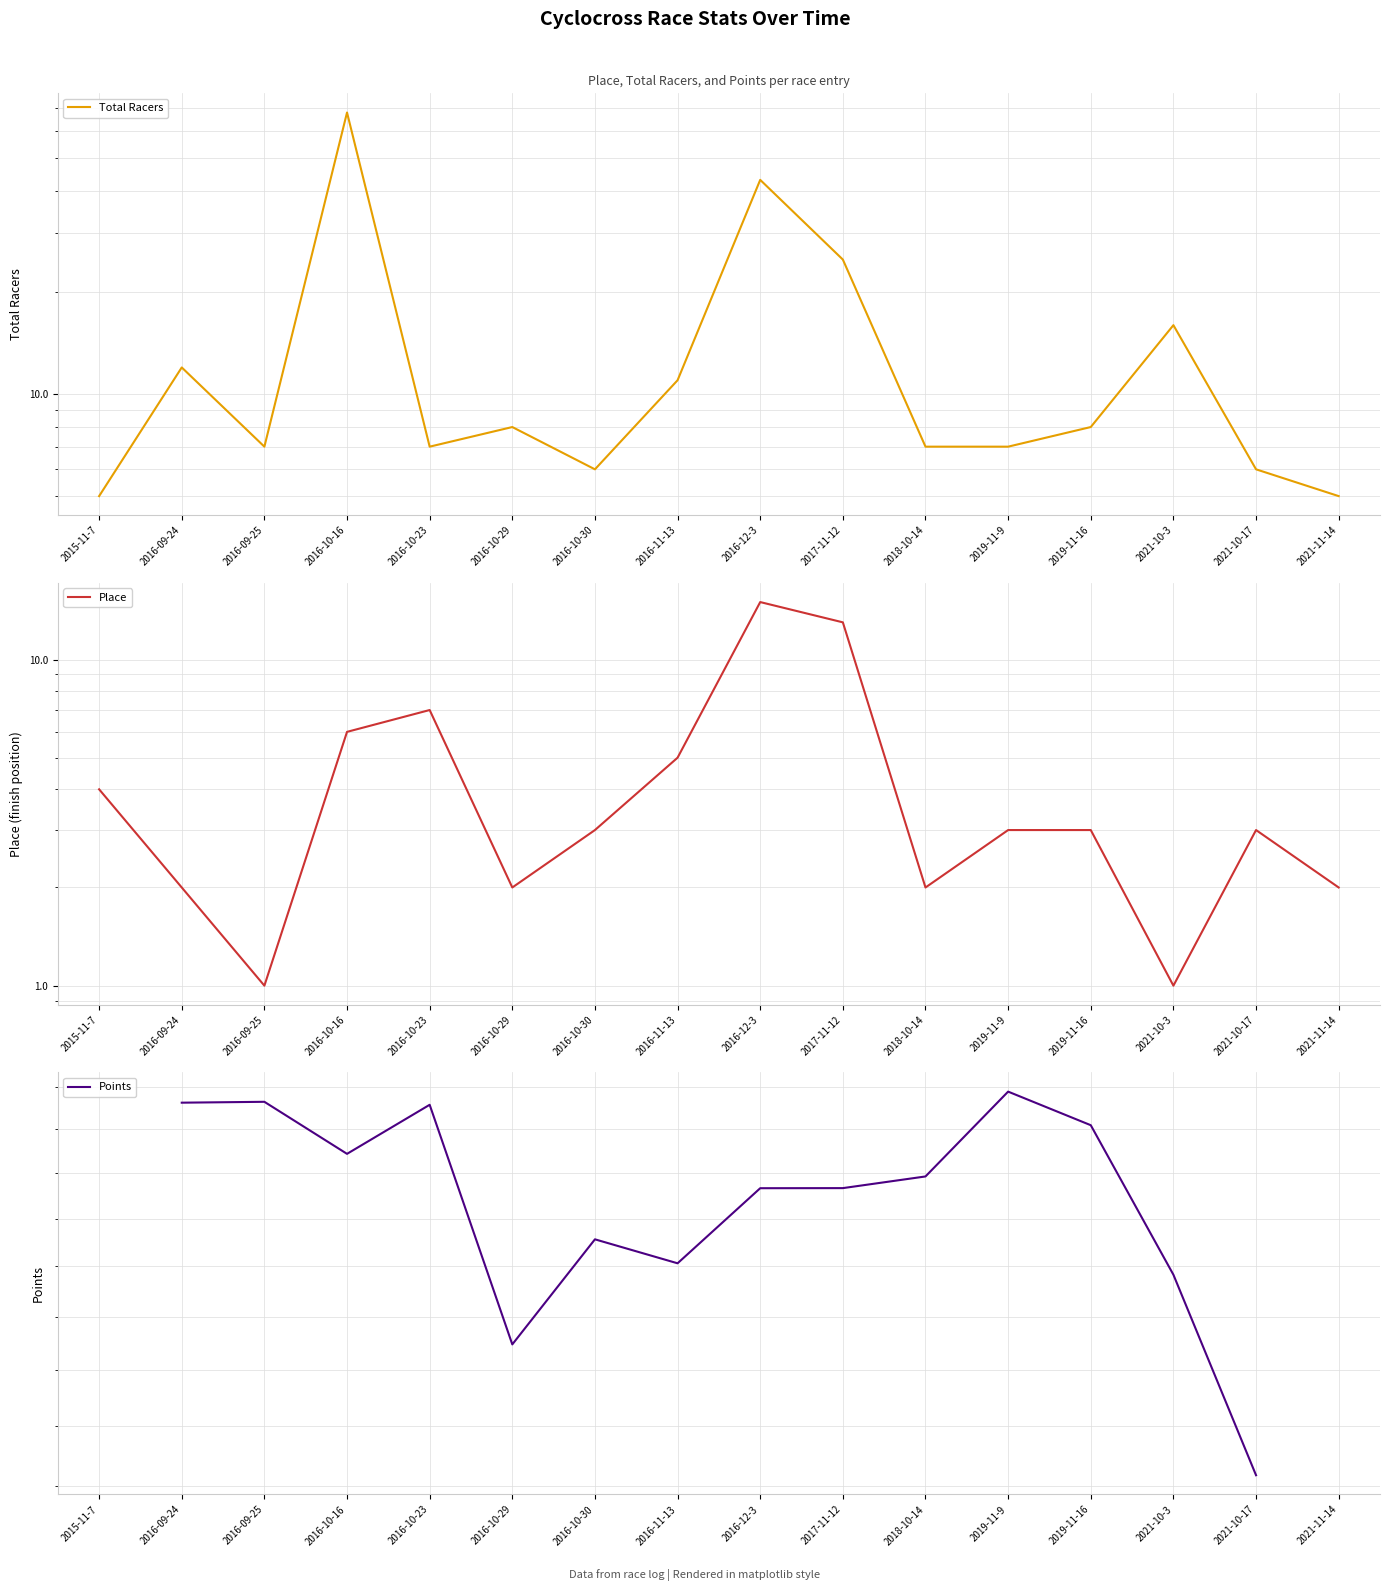

What is the label of the 11th point from the left?

2018-10-14